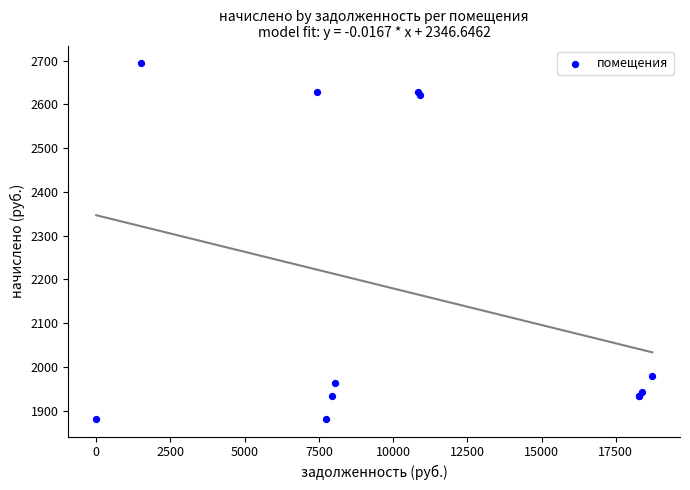

What Y value in the scatter plot is closest to 2287?

1978.4